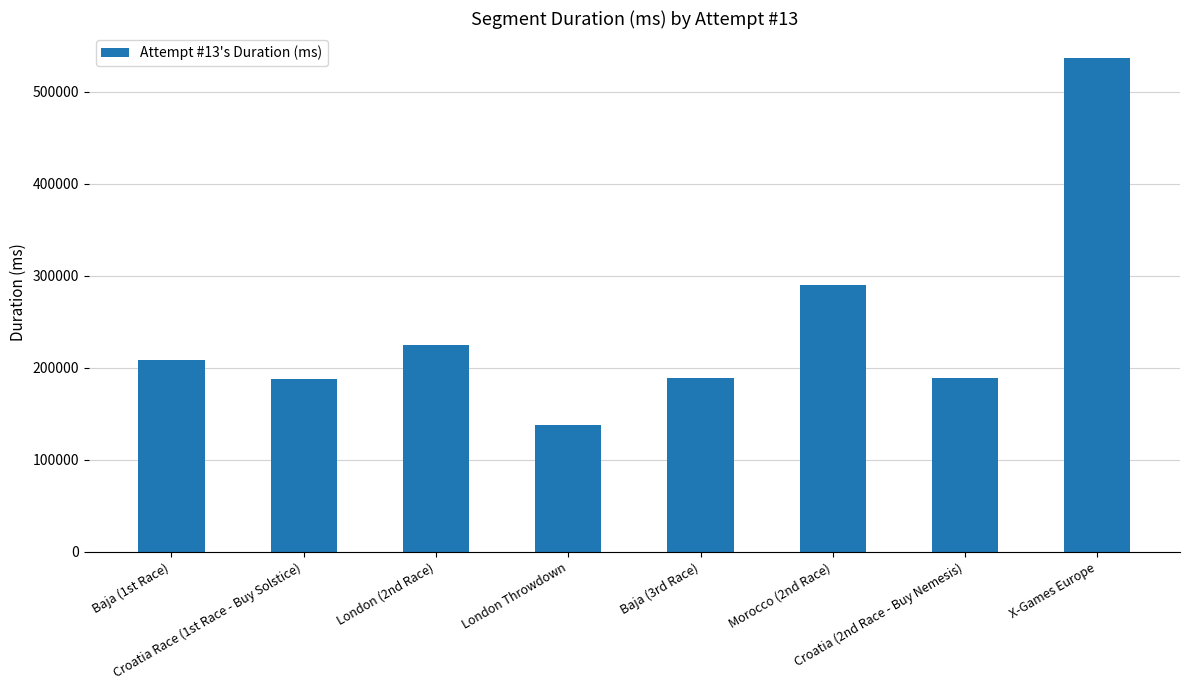

The chart shows a value of 189343 at Baja (3rd Race). True or false?

True